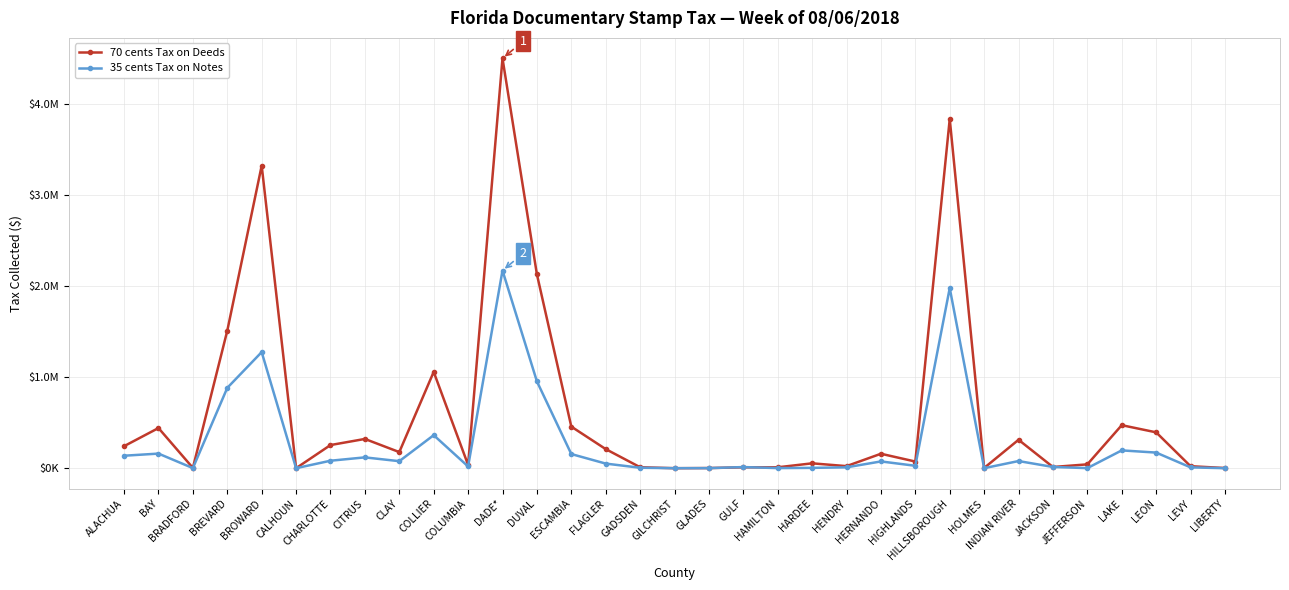

Is this an area chart (filled region under the line)?

No